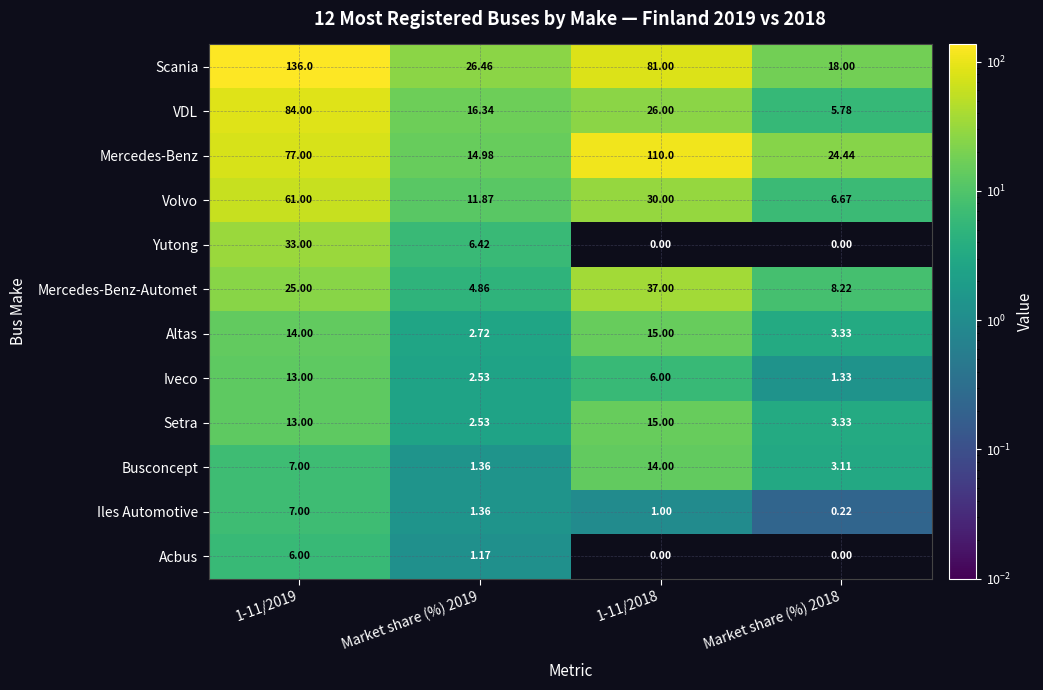

Which series changed the most between 1-11/2019 and Market share (%) 2019?

Scania